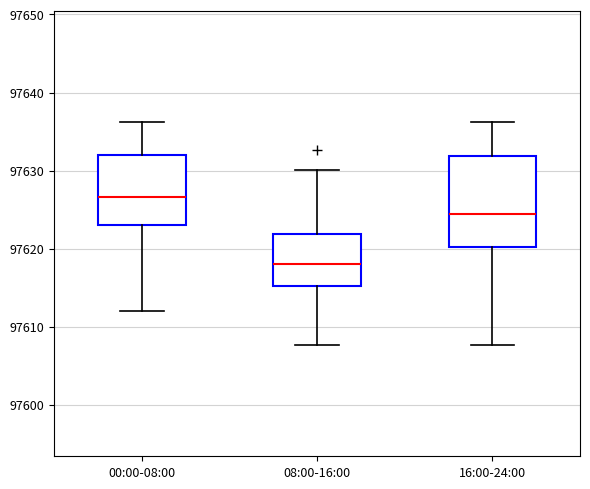

Reading left to right, read every box against the y-axis: the position of its median line, the range the box covers, and the ends of its whiskers. The values are not printed on the chart, so give them approximately, as read against the axis.

00:00-08:00: median 97627, box 97623 to 97632, whiskers 97612 to 97636
08:00-16:00: median 97618, box 97615 to 97622, whiskers 97608 to 97630
16:00-24:00: median 97625, box 97620 to 97632, whiskers 97608 to 97636